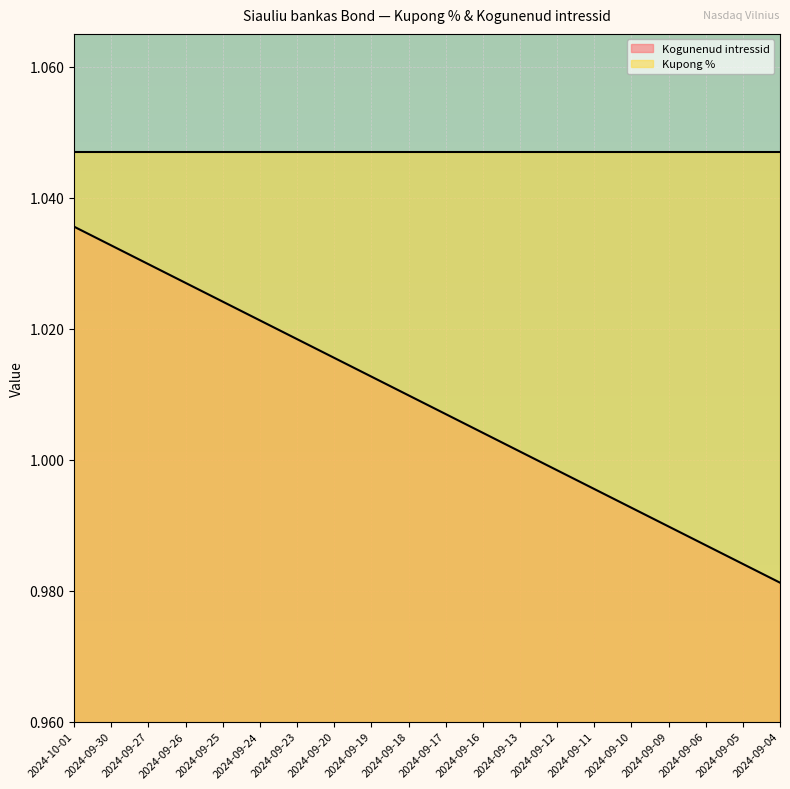

What is the label of the 1st point from the left?

2024-10-01